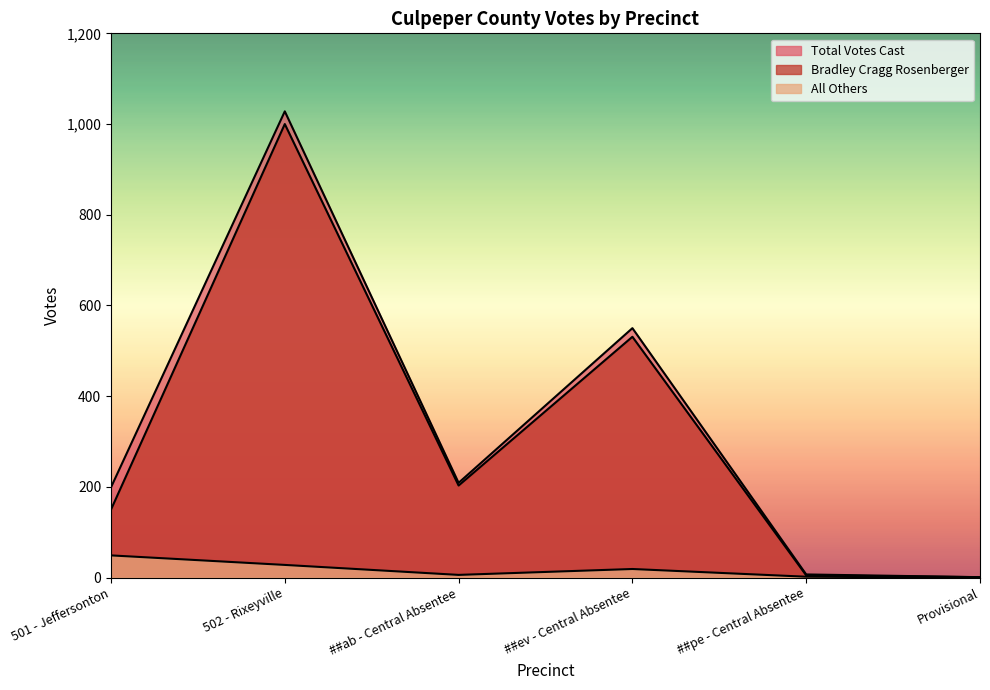

Which label corresponds to the largest value in the chart?

502 - Rixeyville